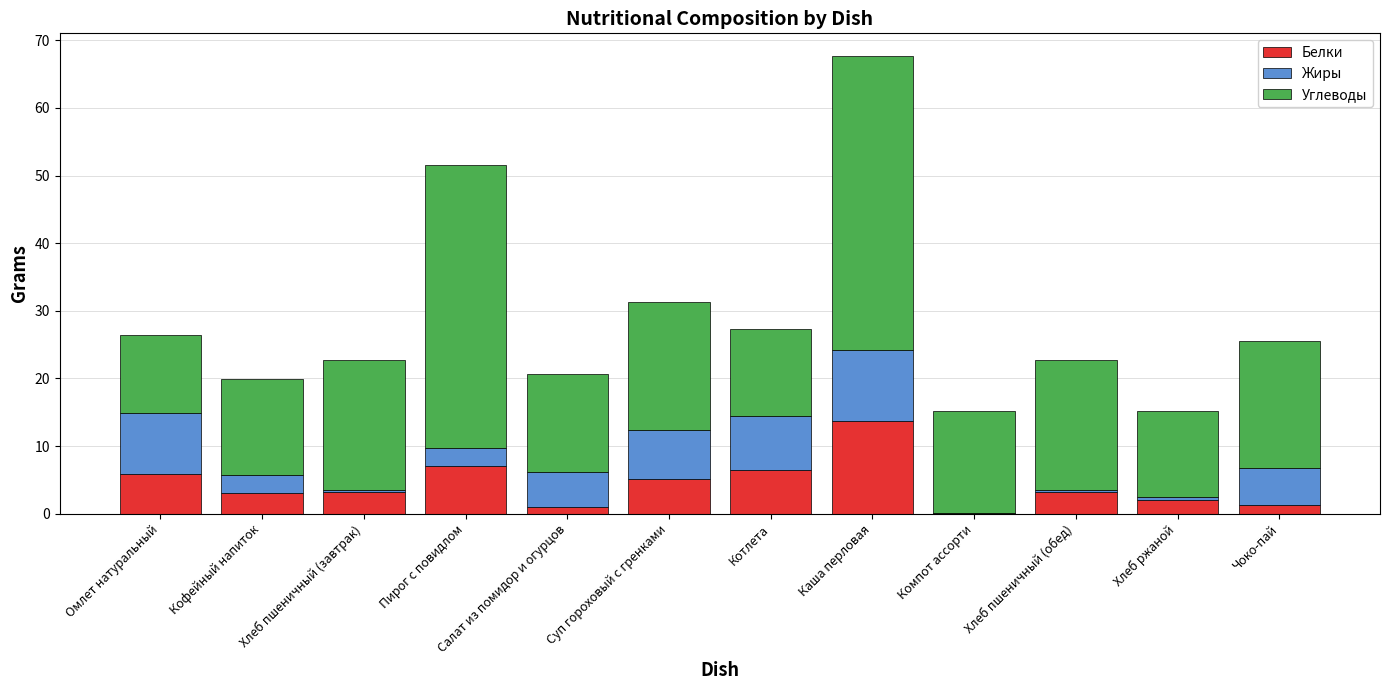

What is the total value across all series at Хлеб пшеничный (обед)?

22.8